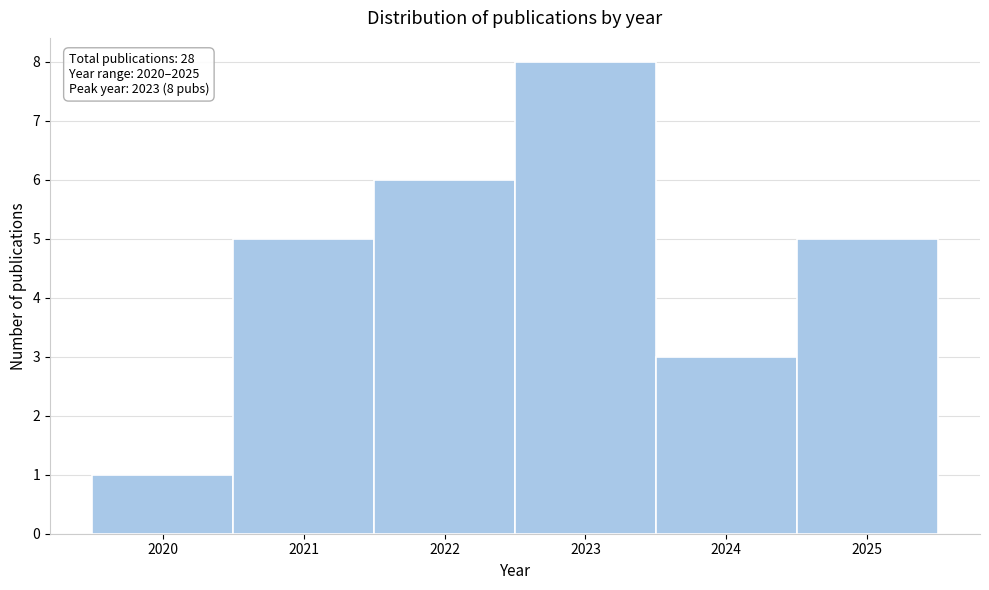

Over which range of the x-axis is the bar tallest?

2022.5 to 2023.5